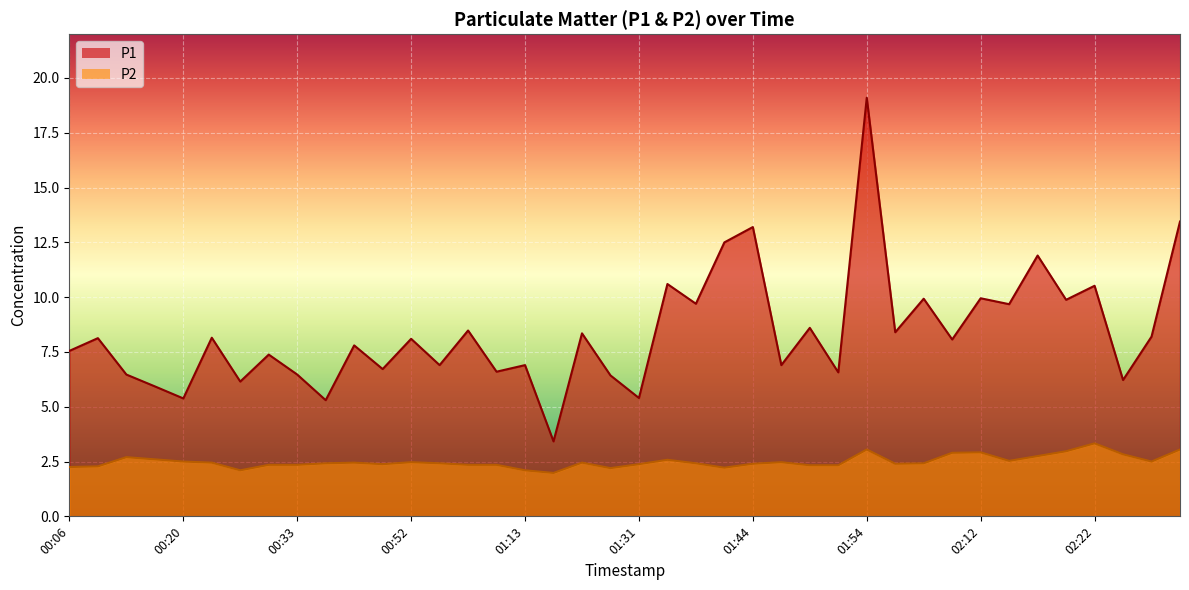

What are all the series names shown in the legend?

P1, P2